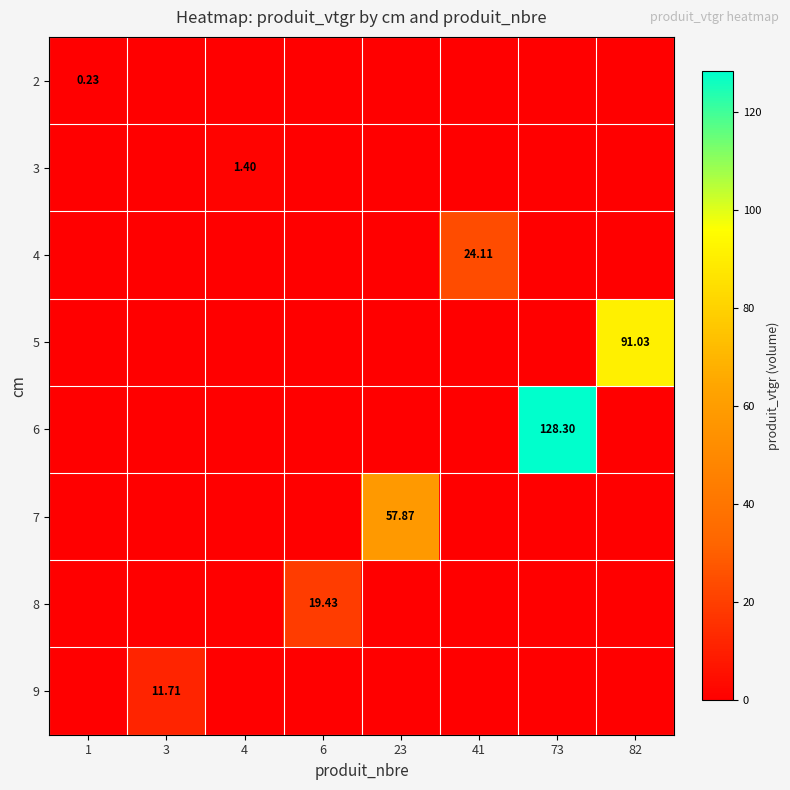

At which category does the chart reach its minimum across all series?

3